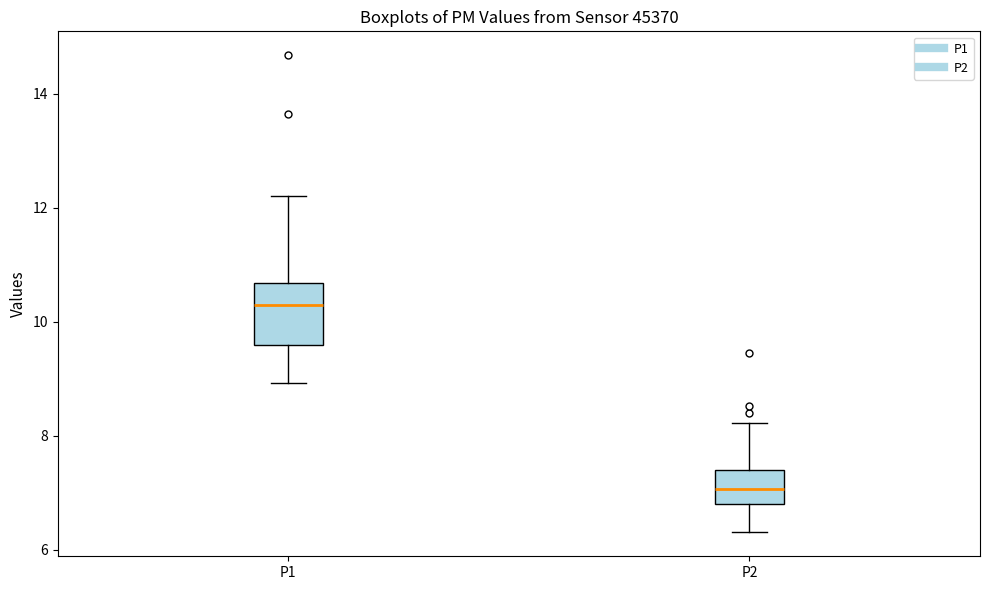

Reading left to right, transcribe this box plot: for each box, give where its median line is, the range the box spans, and where its two whiskers end, as read against the y-axis. The values are not printed on the chart, so give them approximately, as read against the axis.

P1: median 10.2, box 9.6 to 10.6, whiskers 9.0 to 12.2
P2: median 7.0, box 6.8 to 7.4, whiskers 6.4 to 8.2